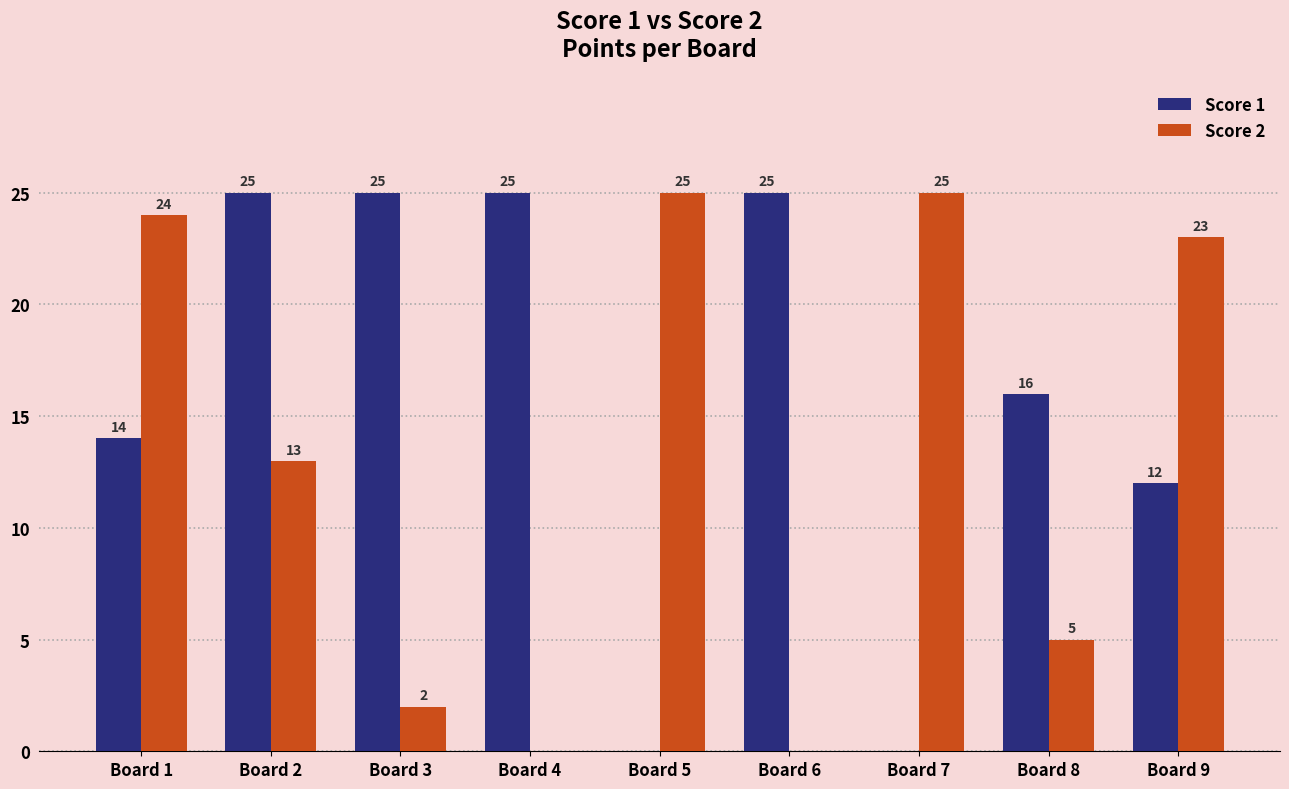

At which label does Score 2 first exceed 13?

Board 1